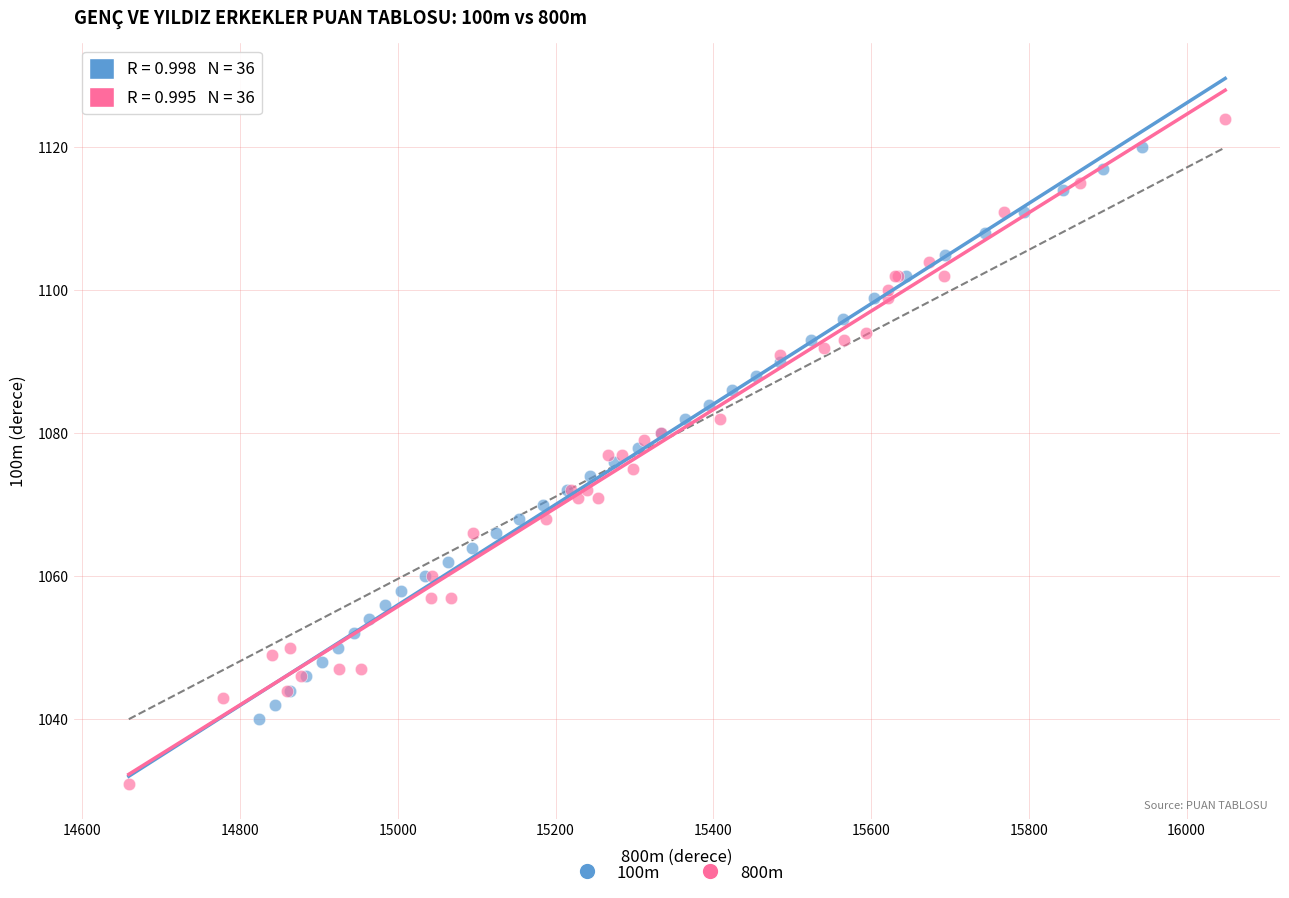

What are all the series names shown in the legend?

100m, 800m